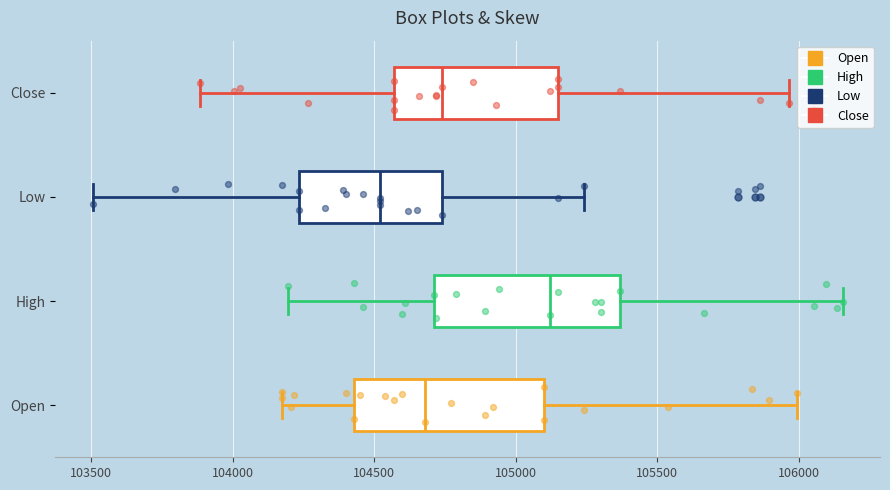

Which box has the furthest to the left median line?

Low